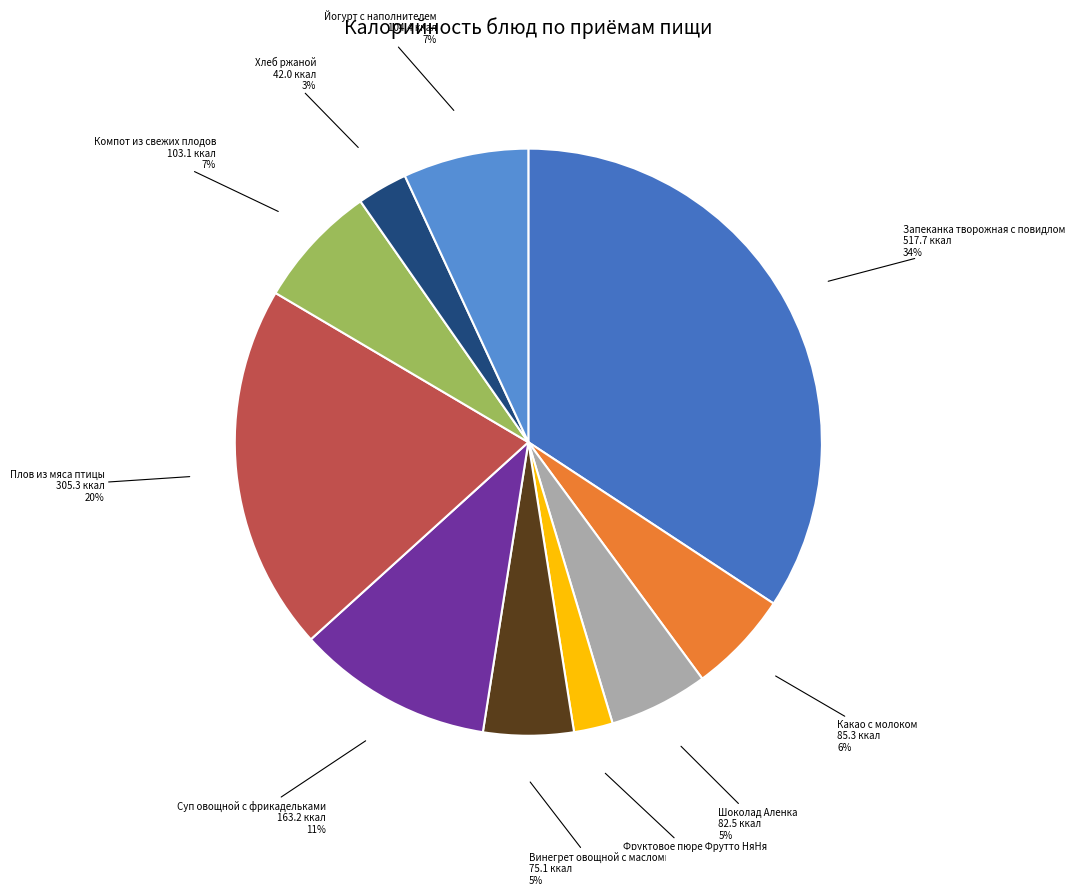

Between Суп овощной с фрикадельками and Какао с молоком, which is larger?

Суп овощной с фрикадельками